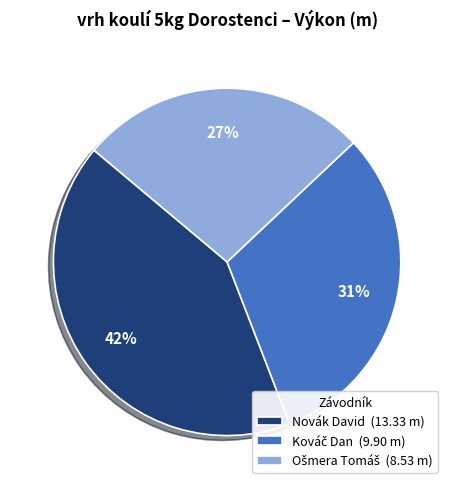

Does any single category account for the majority?

No